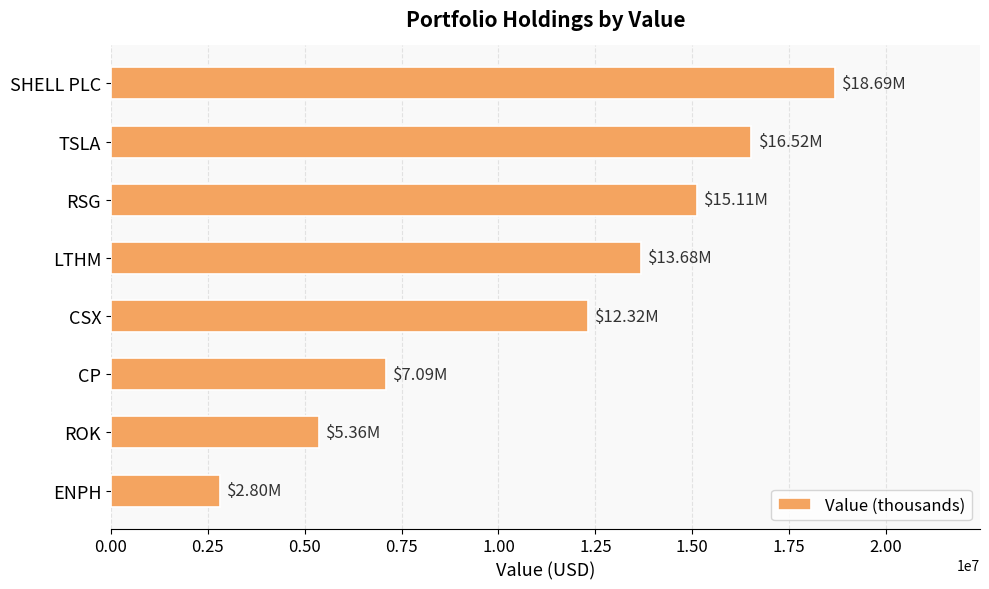

List the labels in order of value, smallest first.

ENPH, ROK, CP, CSX, LTHM, RSG, TSLA, SHELL PLC